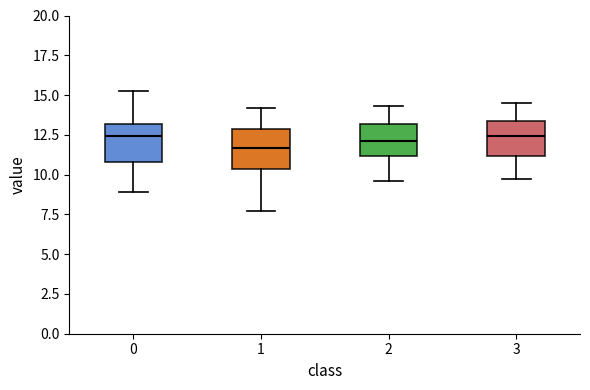

Reading left to right, transcribe this box plot: for each box, give where its median line is, the range the box spans, and where its two whiskers end, as read against the y-axis. The values are not printed on the chart, so give them approximately, as read against the axis.

0: median 12.5, box 11.0 to 13.0, whiskers 9.0 to 15.0
1: median 11.5, box 10.5 to 13.0, whiskers 7.5 to 14.0
2: median 12.0, box 11.0 to 13.0, whiskers 9.5 to 14.5
3: median 12.5, box 11.0 to 13.5, whiskers 9.5 to 14.5